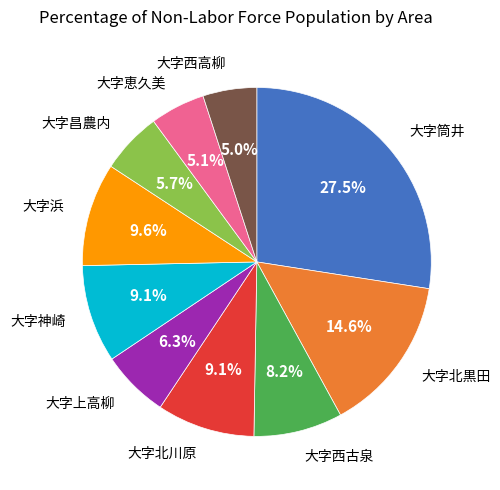

Is there a majority slice in this chart?

No